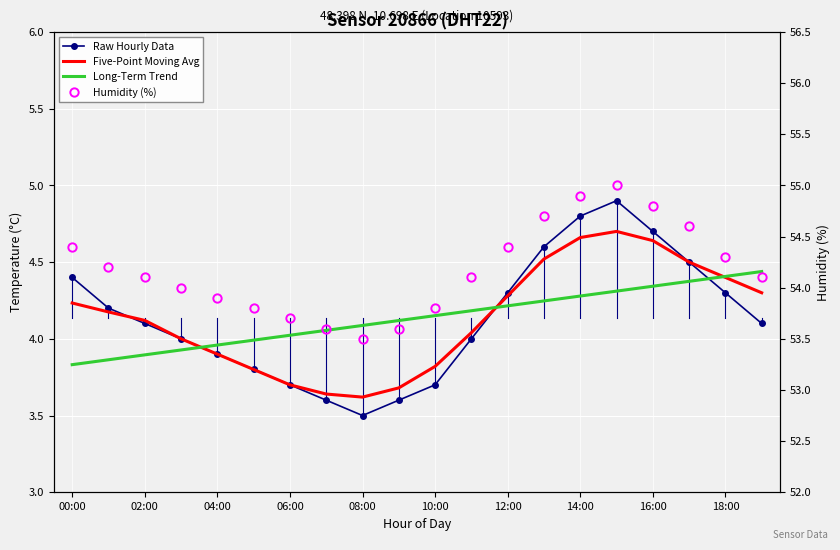

Between 02:00 and 11, which series saw the biggest shift?

Long-Term Trend